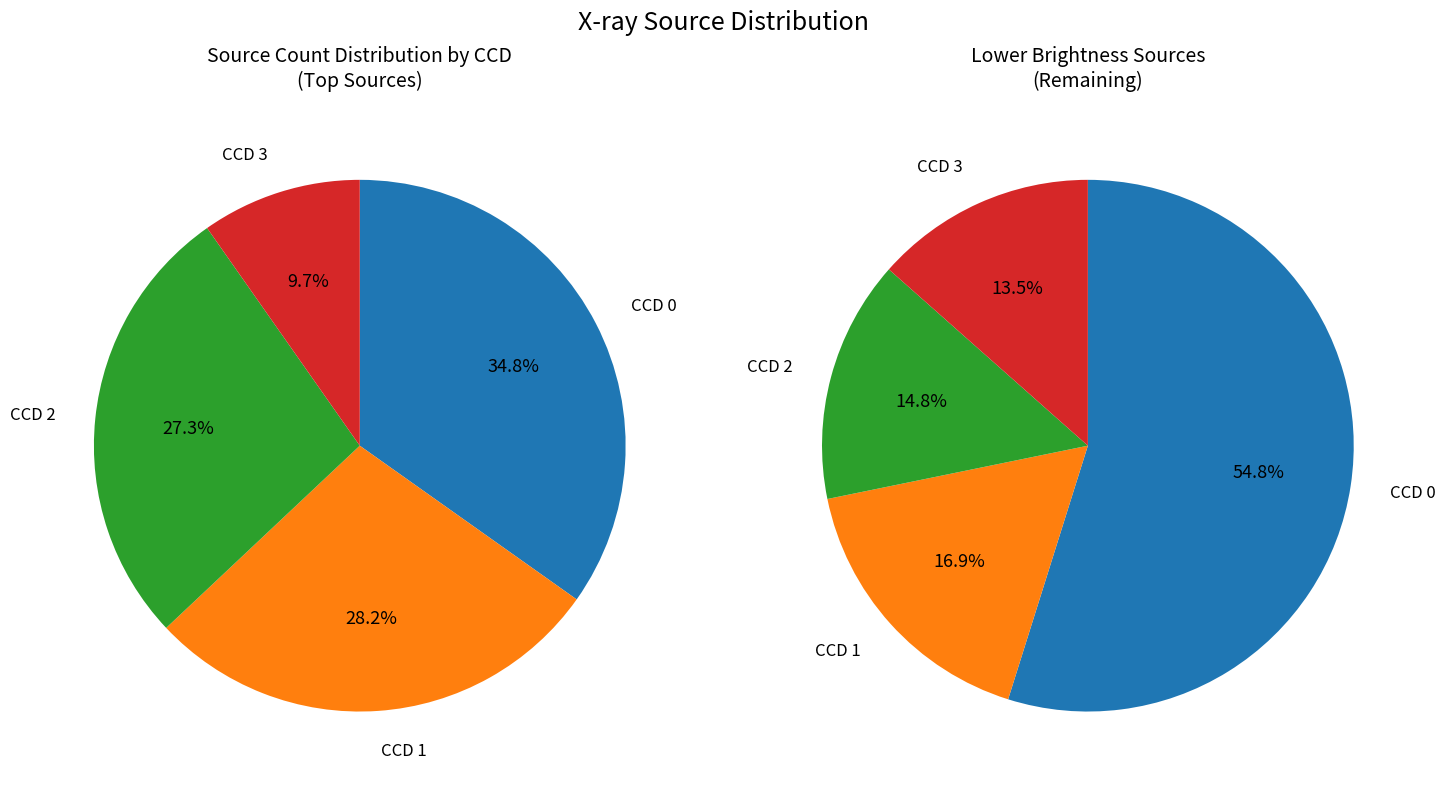

Combined, do 4 and ccd0 account for over 50%?

No